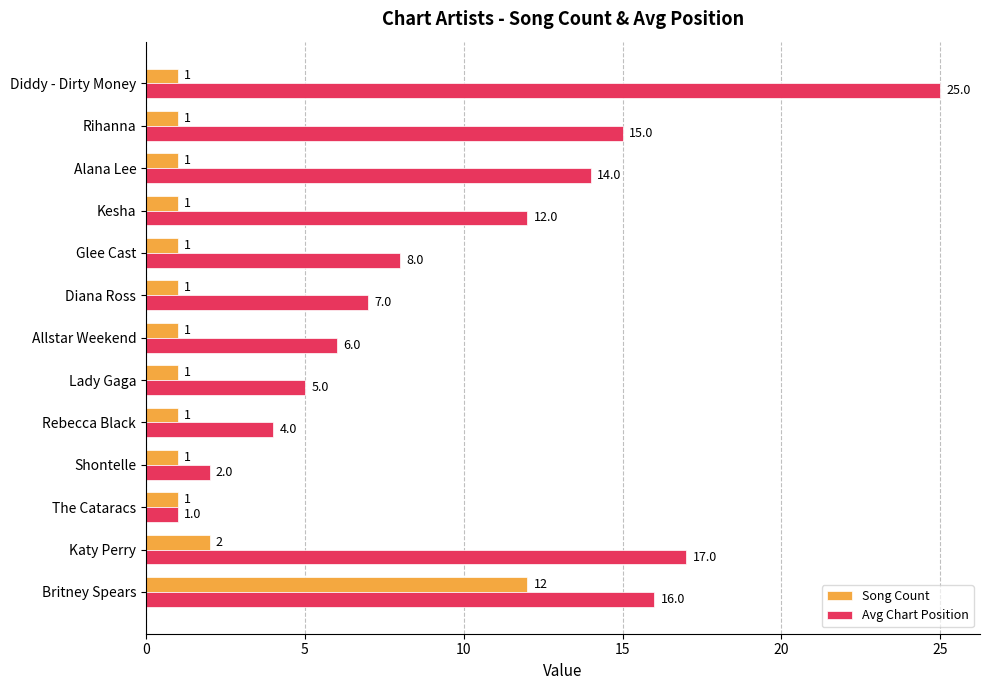

Which series changed the most between Britney Spears and Diana Ross?

Song Count